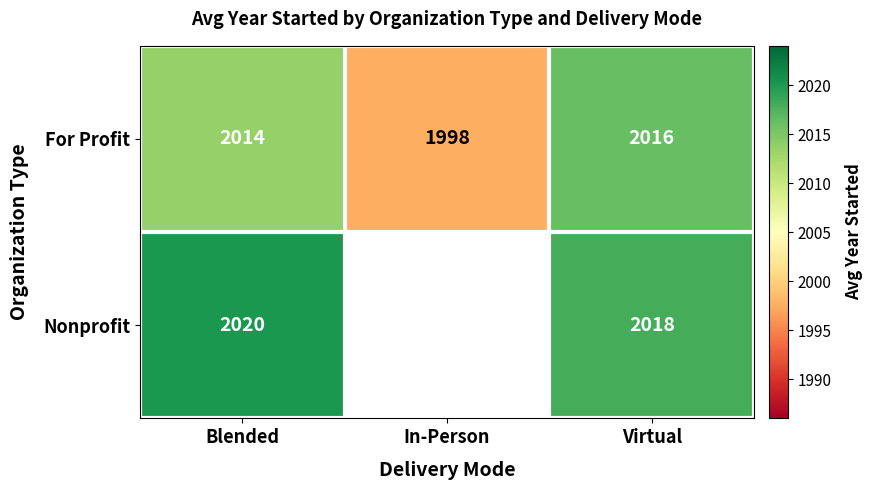

True or false: Nonprofit has a value of 2018.0 at Virtual.

True